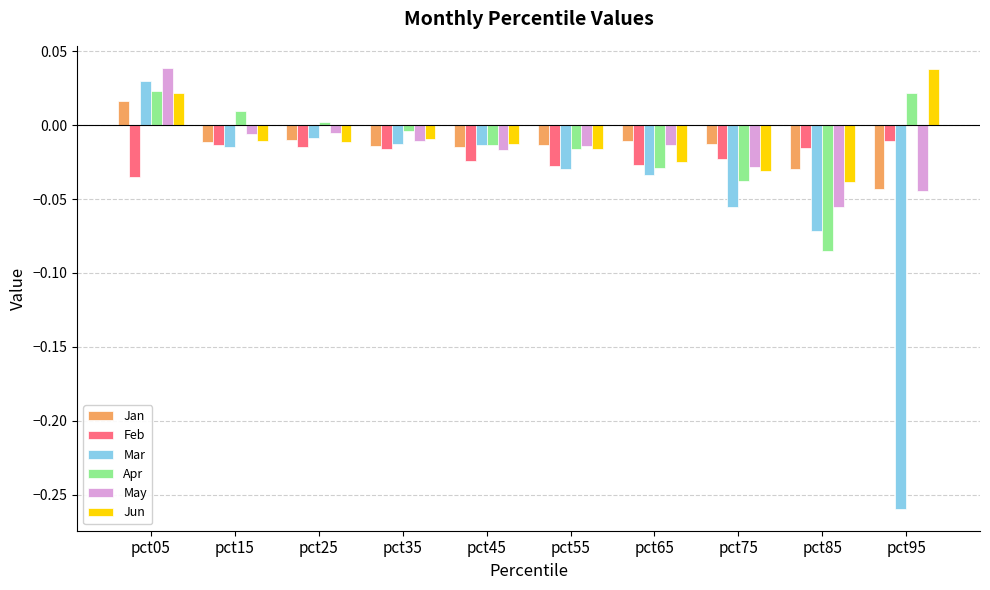

Which series has the largest total across all categories?

Jun